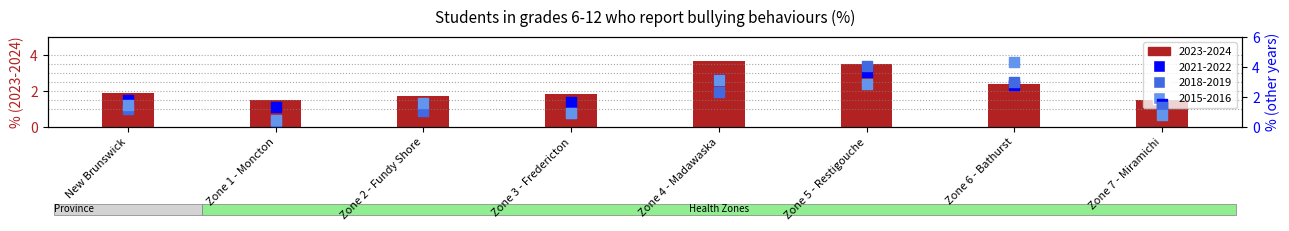

At which category is the sum across all series the highest?

Zone 5 - Restigouche